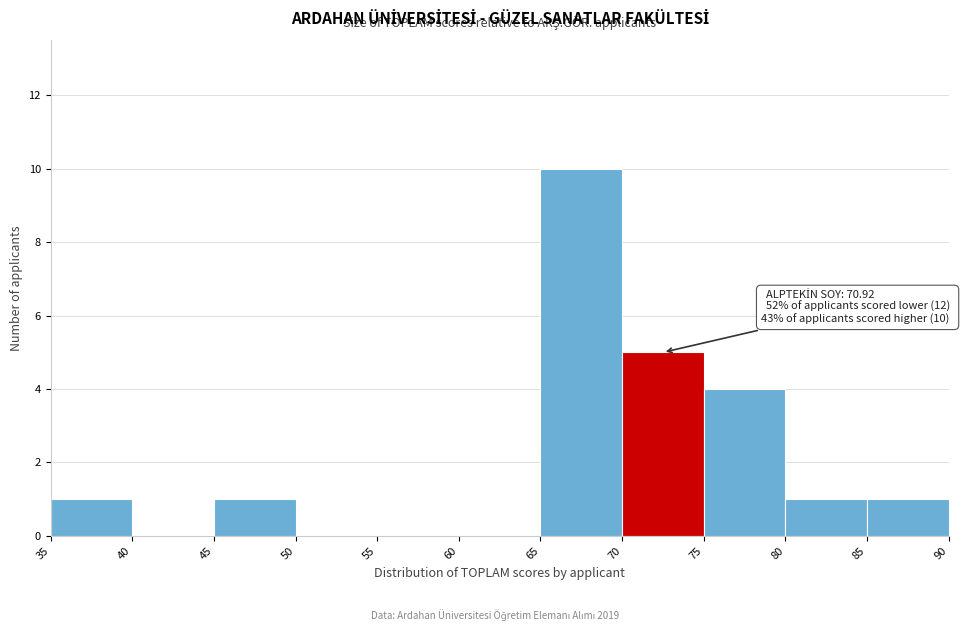

Over which range of the x-axis is the bar tallest?

65 to 70